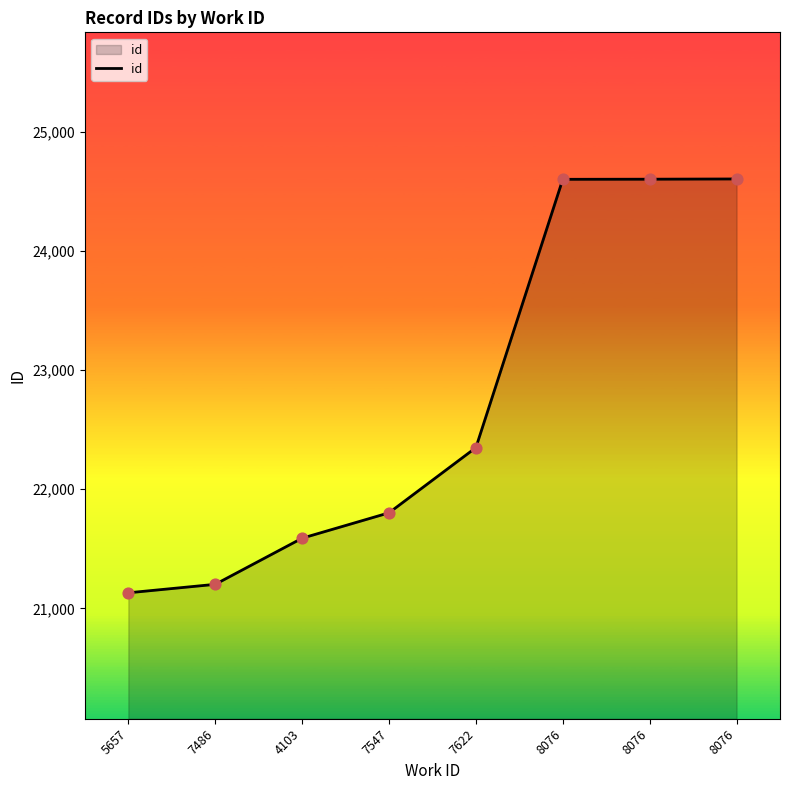

Does the chart have visible grid lines?

No